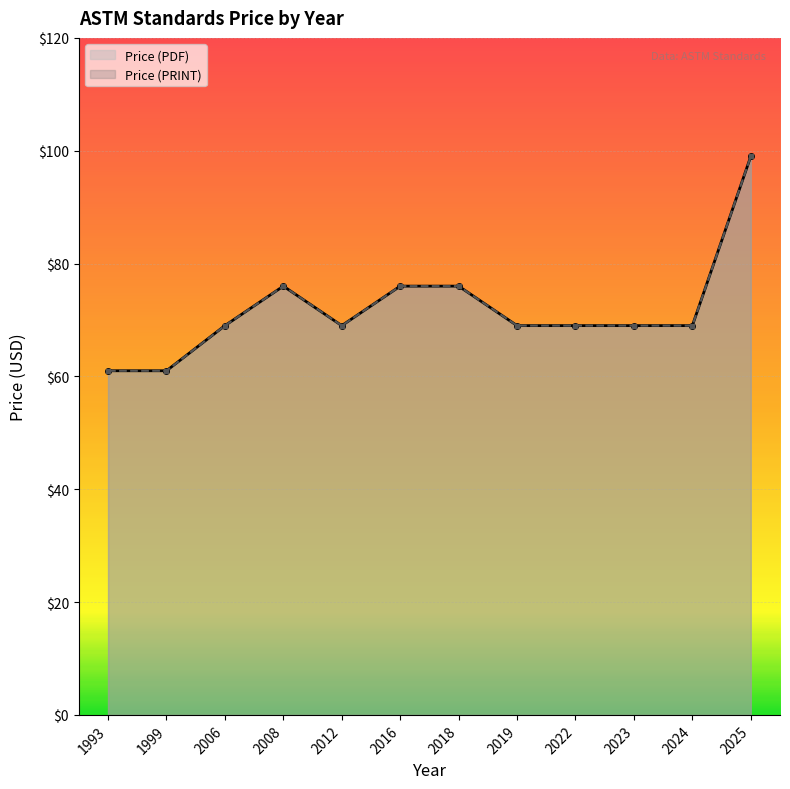

What are all the series names shown in the legend?

Price (PDF), Price (PRINT)